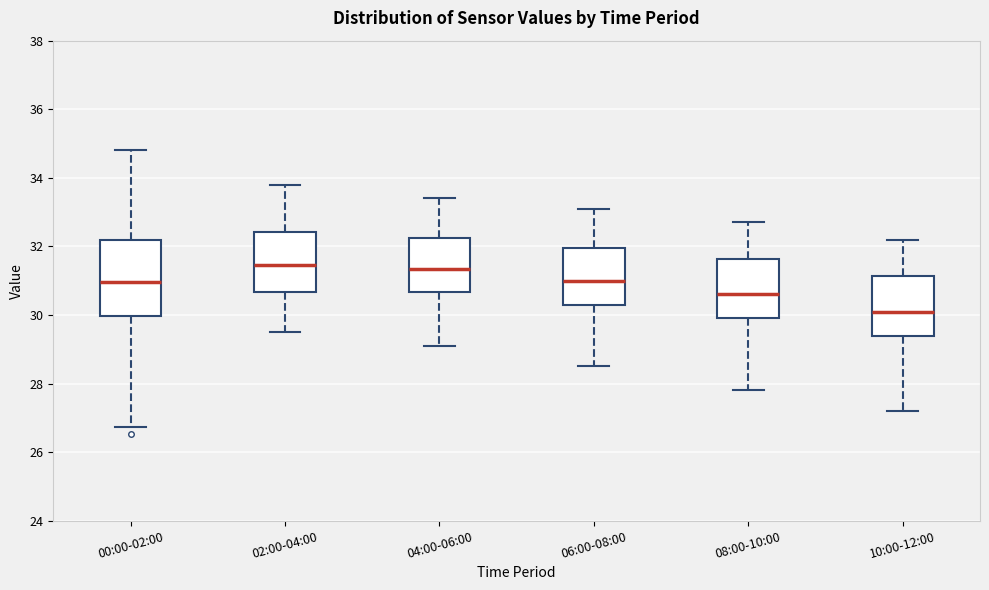

Which box has the lowest median line?

10:00-12:00